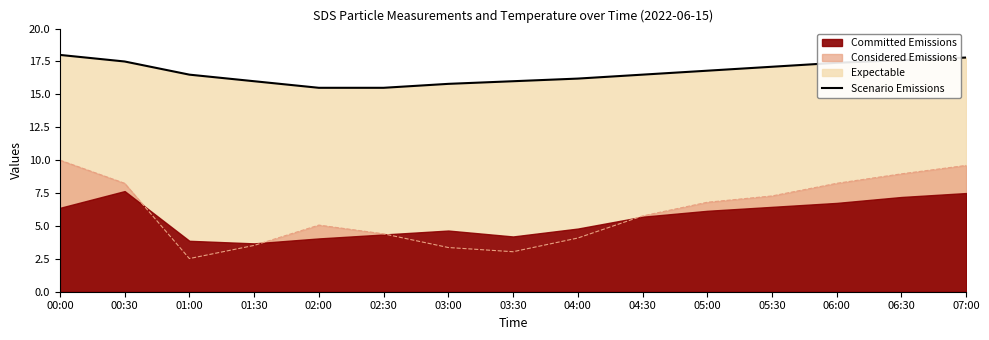

How many values exceed 16?

10